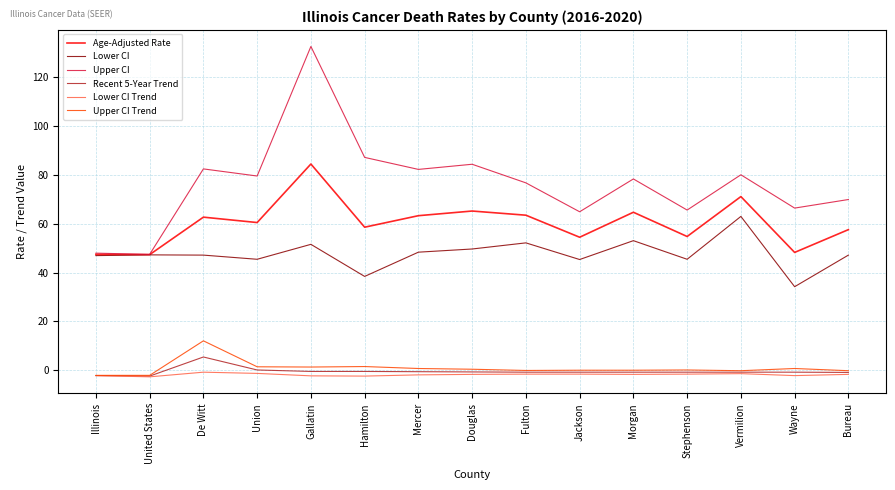

Count the number of categories in the chart.

15